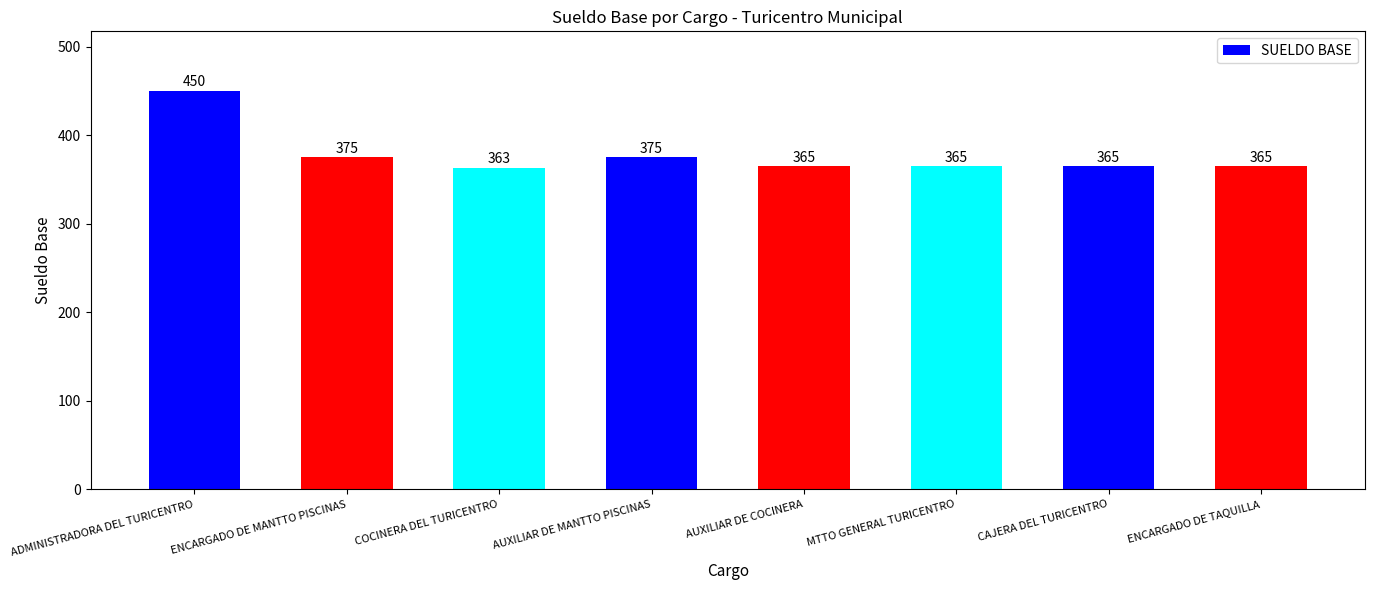

How many values are below 365?

1